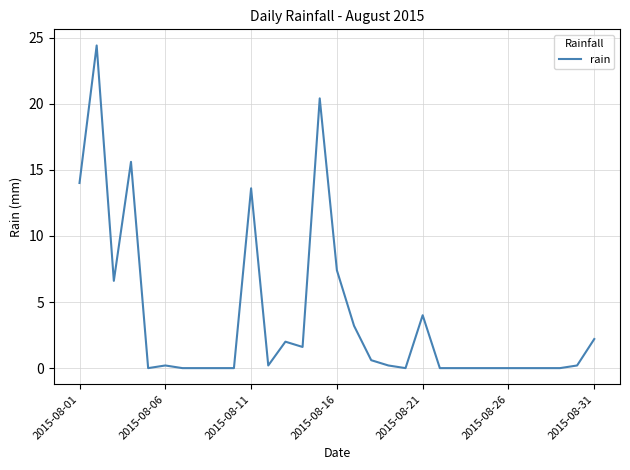

What is the difference between the maximum and minimum values?

24.4